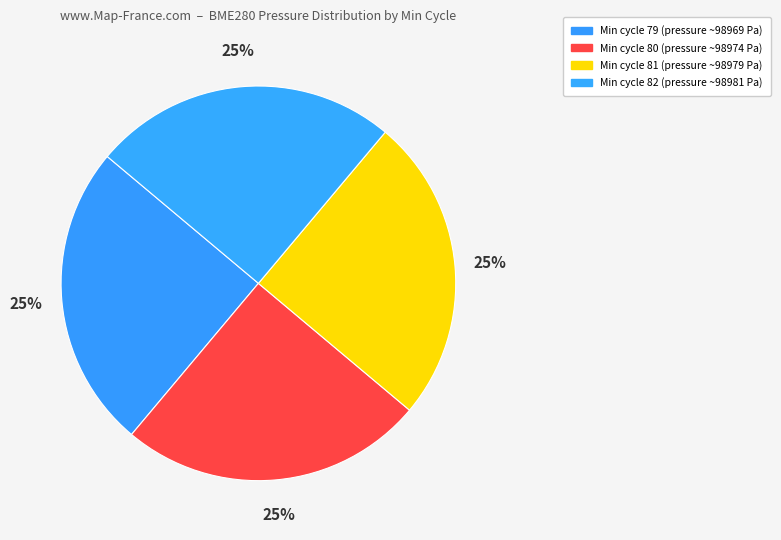

Count the number of slices in the pie.

4